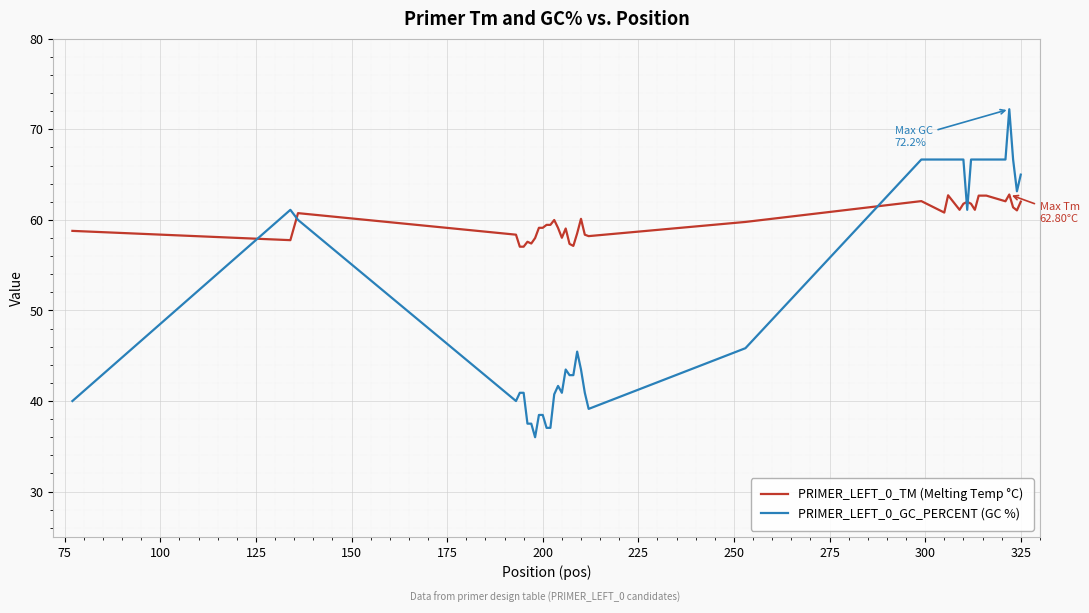

List the series in order of their peak value, lowest first.

PRIMER_LEFT_0_TM (Melting Temp °C), PRIMER_LEFT_0_GC_PERCENT (GC %)